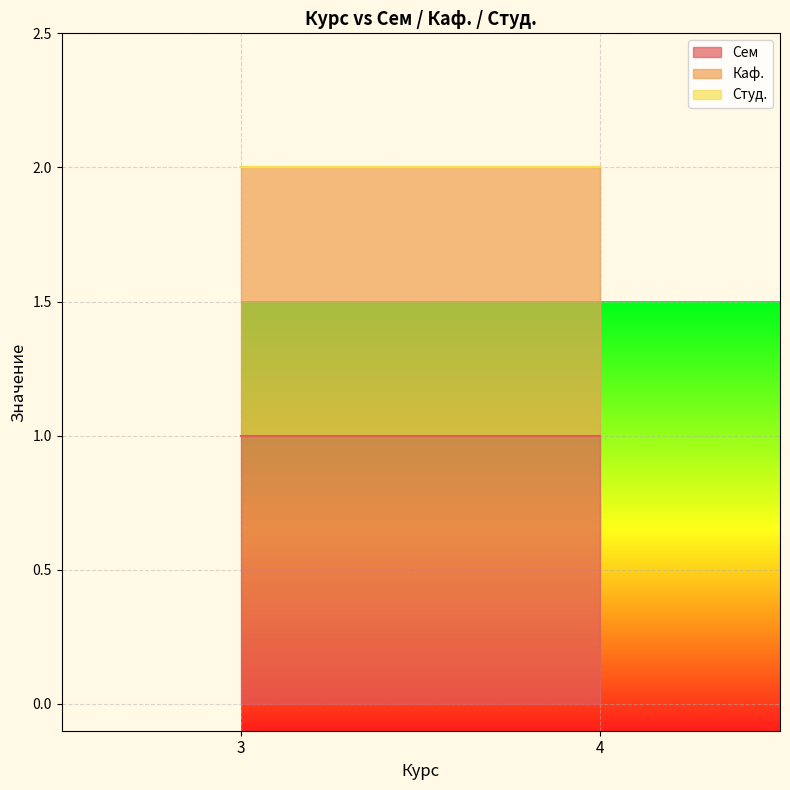

Which has a higher value, 3 or 4?

3